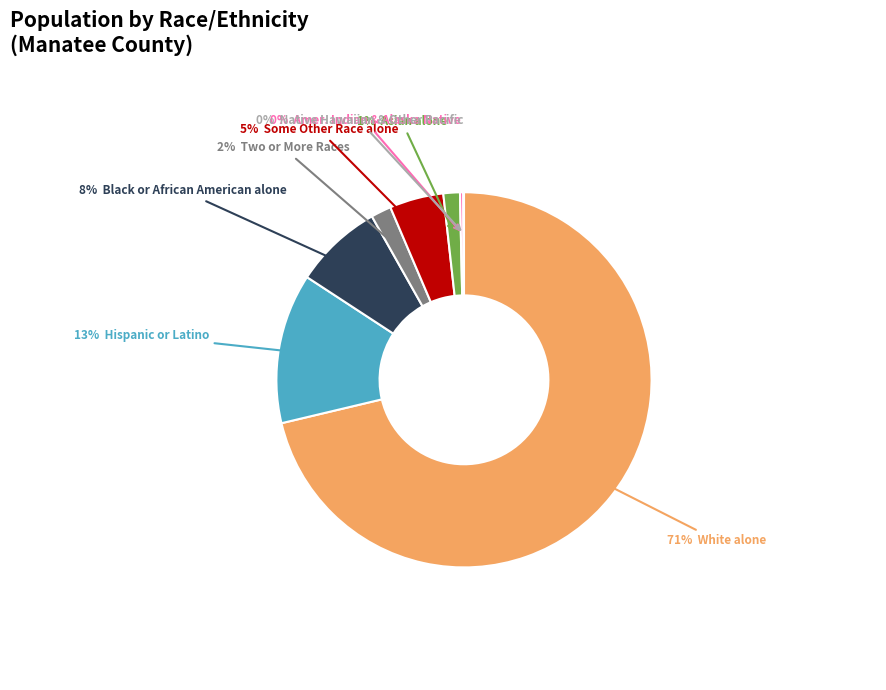

To the nearest percent, what is the difference between the largest and smallest slice percentages?

71%